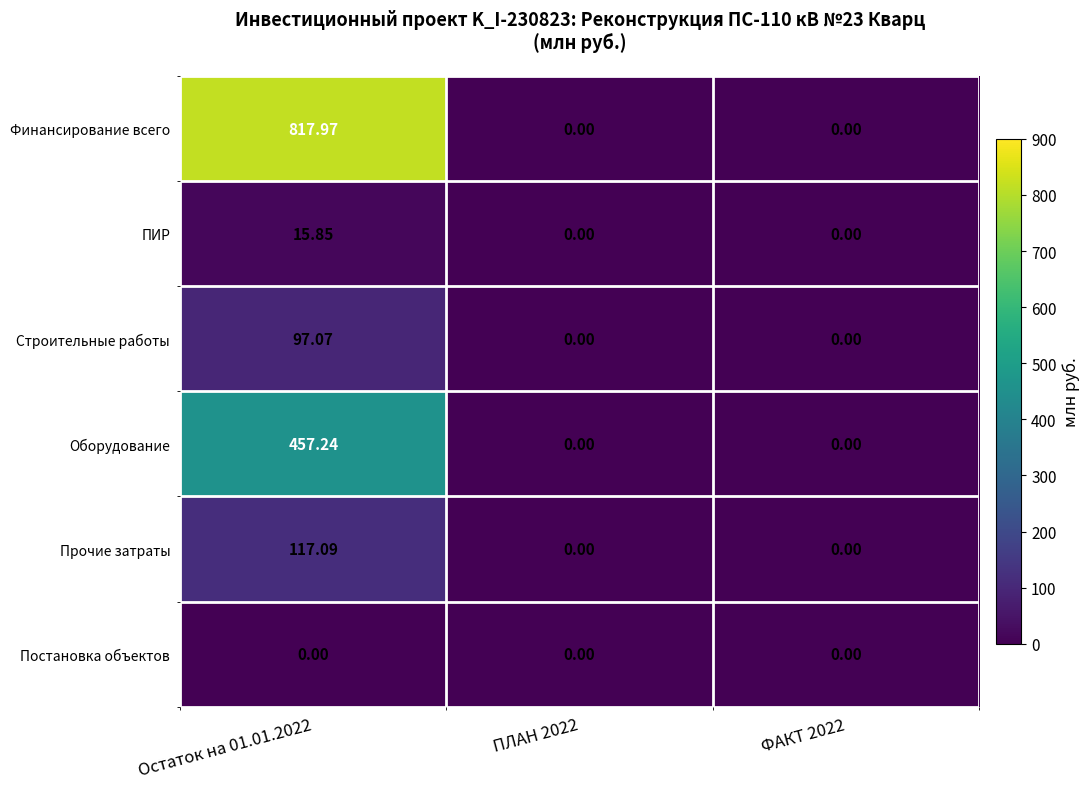

Which series has the largest range (max minus min)?

Финансирование всего